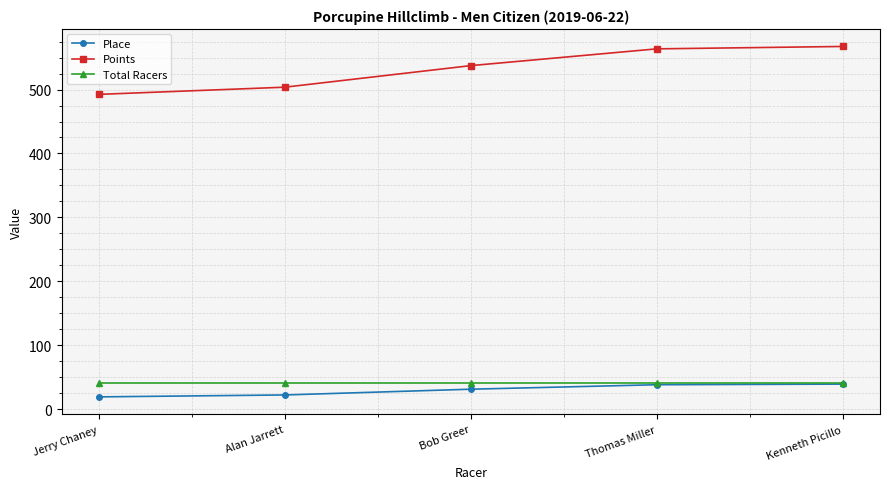

What is the total value across all series at Jerry Chaney?

551.5